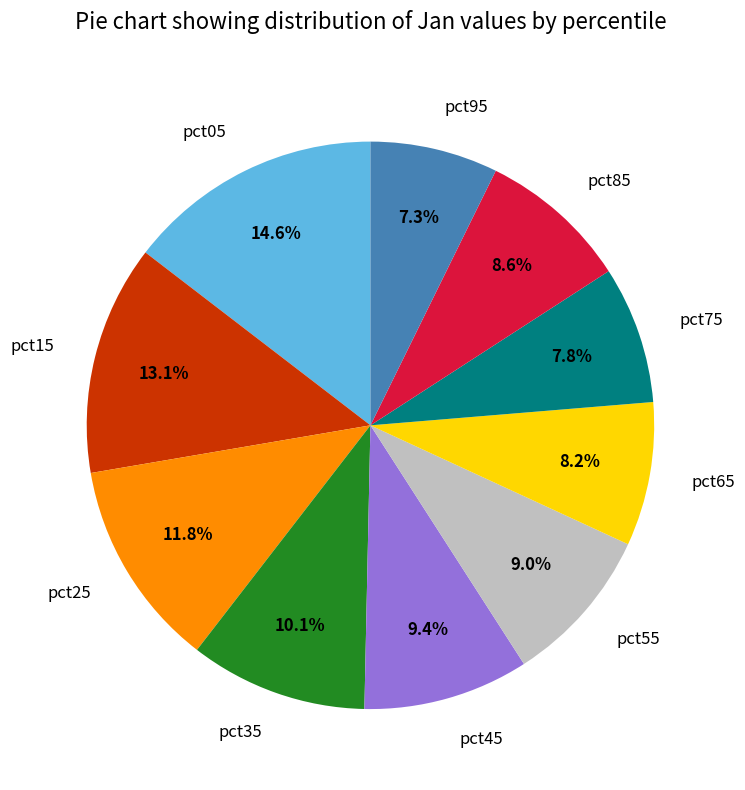

True or false: pct15 accounts for 1% of the total.

False